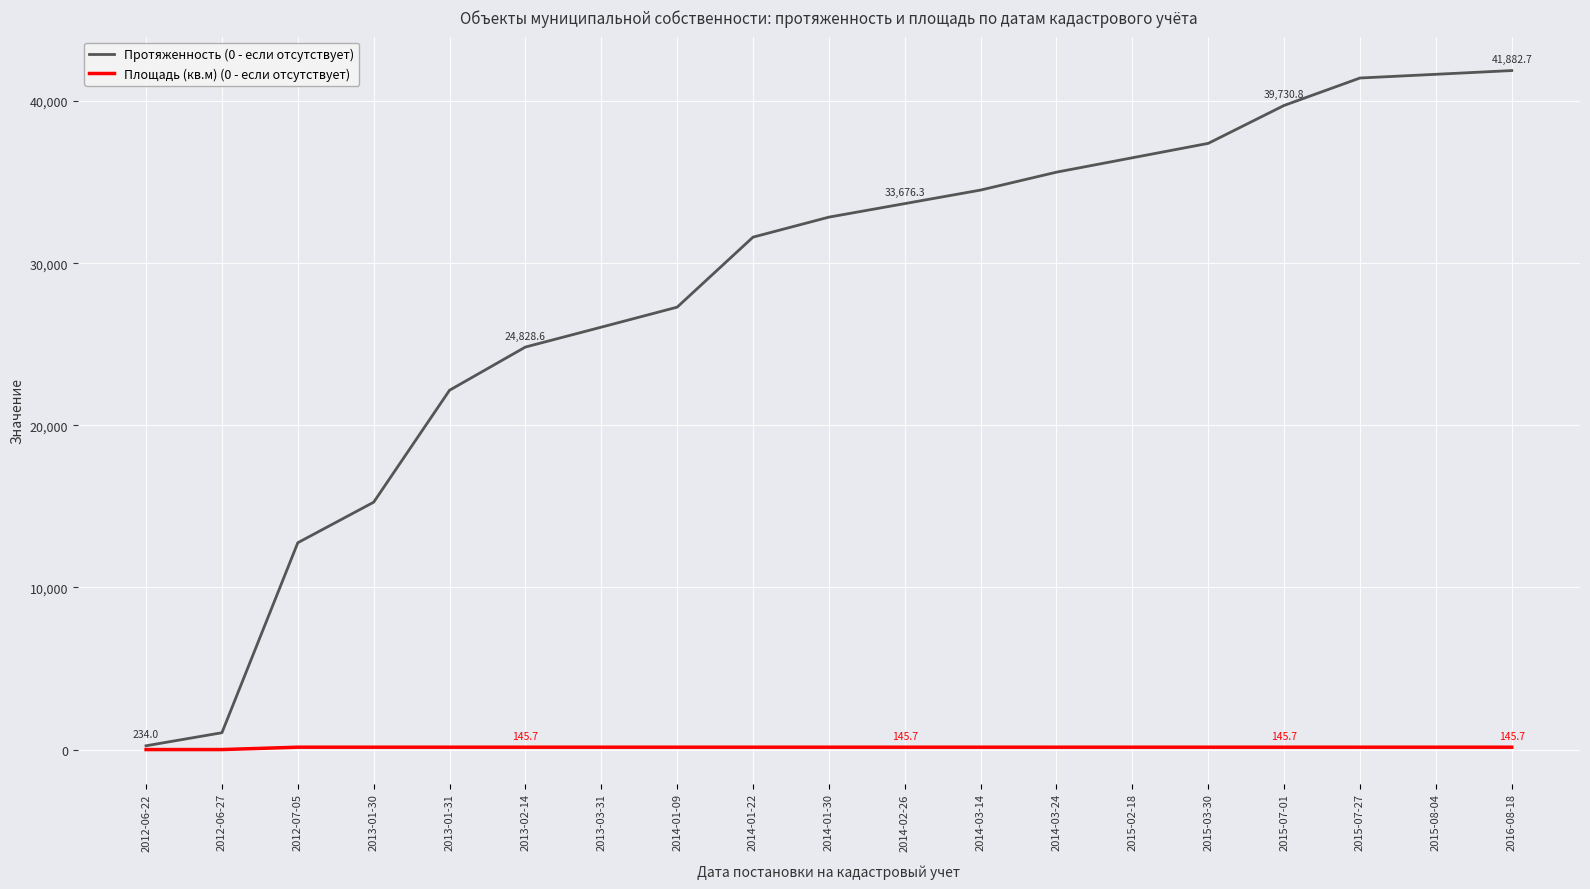

List the series in order of their peak value, highest first.

Протяженность (0 - если отсутствует), Площадь (кв.м) (0 - если отсутствует)